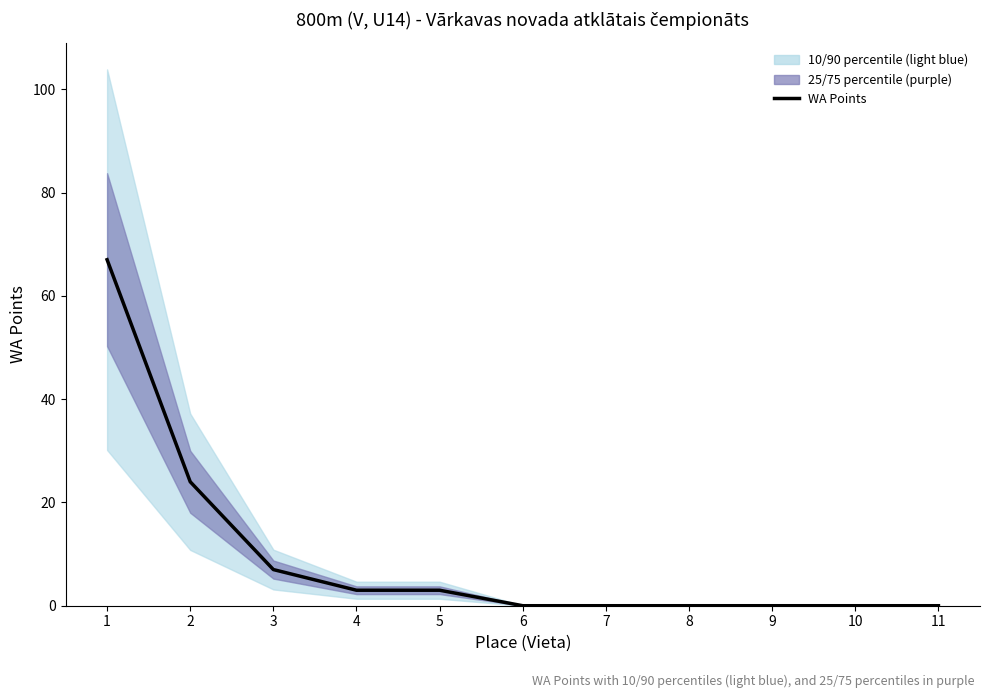

The chart shows a value of 0 at 9. True or false?

True